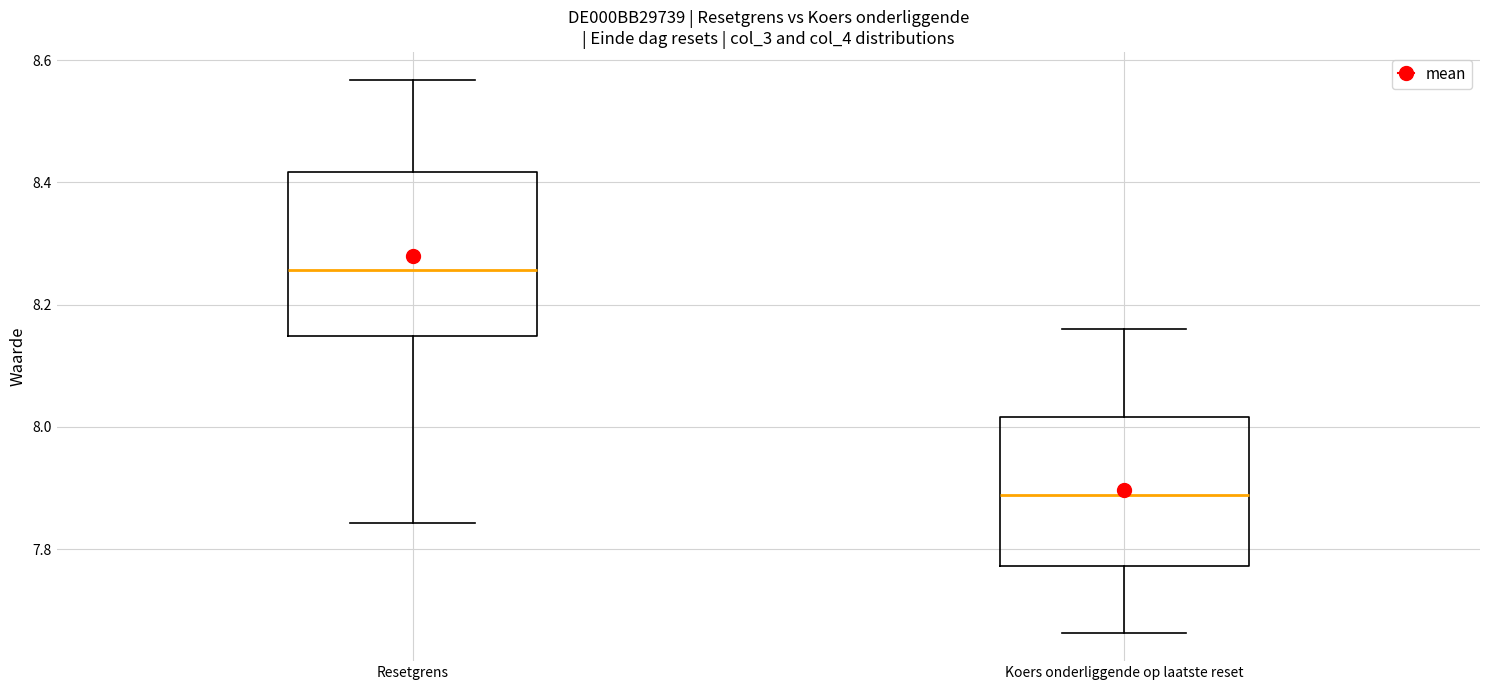

Where does the median line of the box for Resetgrens sit on the y-axis? The values are not printed on the chart, so give them approximately, as read against the axis.

8.26